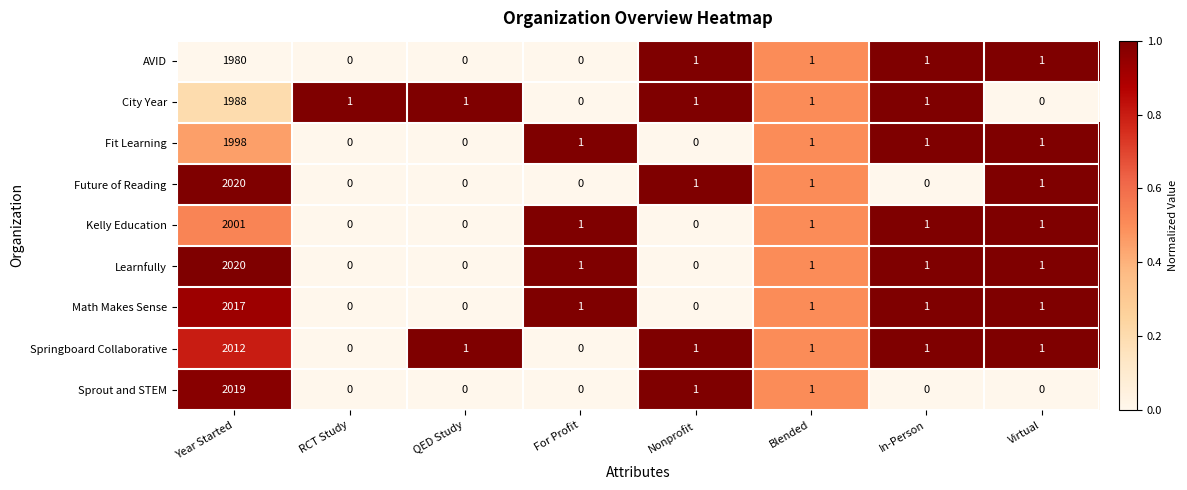

What is the spread (max minus min) of values at Year Started?

40